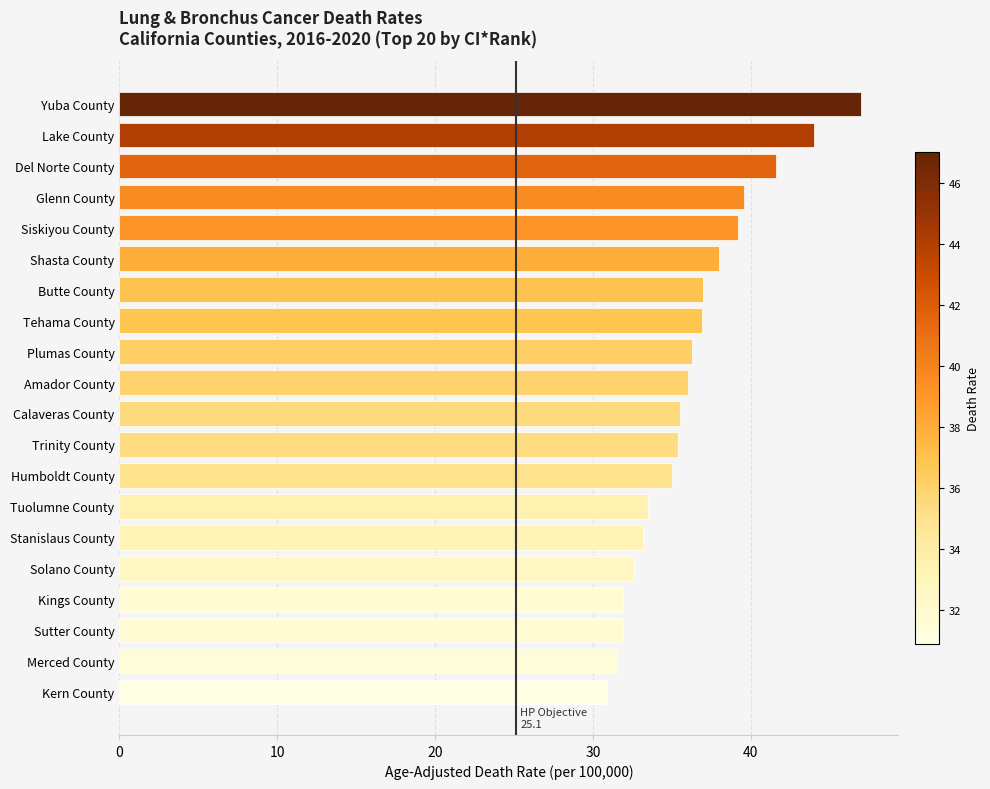

What is the average value?

36.4